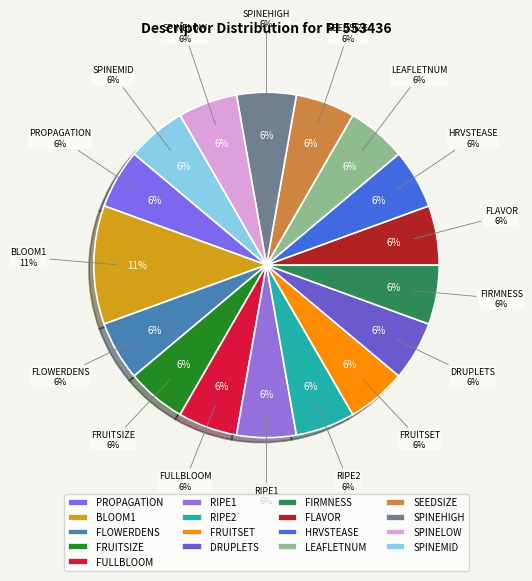

What percentage is the SEEDSIZE slice, to the nearest percent?

6%